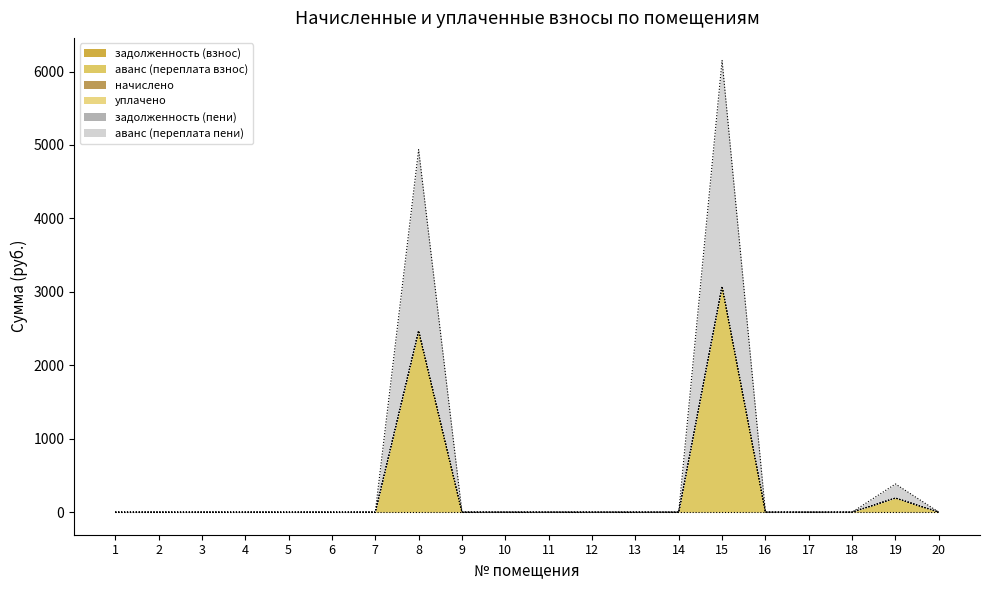

What is the value of the аванс (переплата пени) point at the 8th from the left?

2468.2